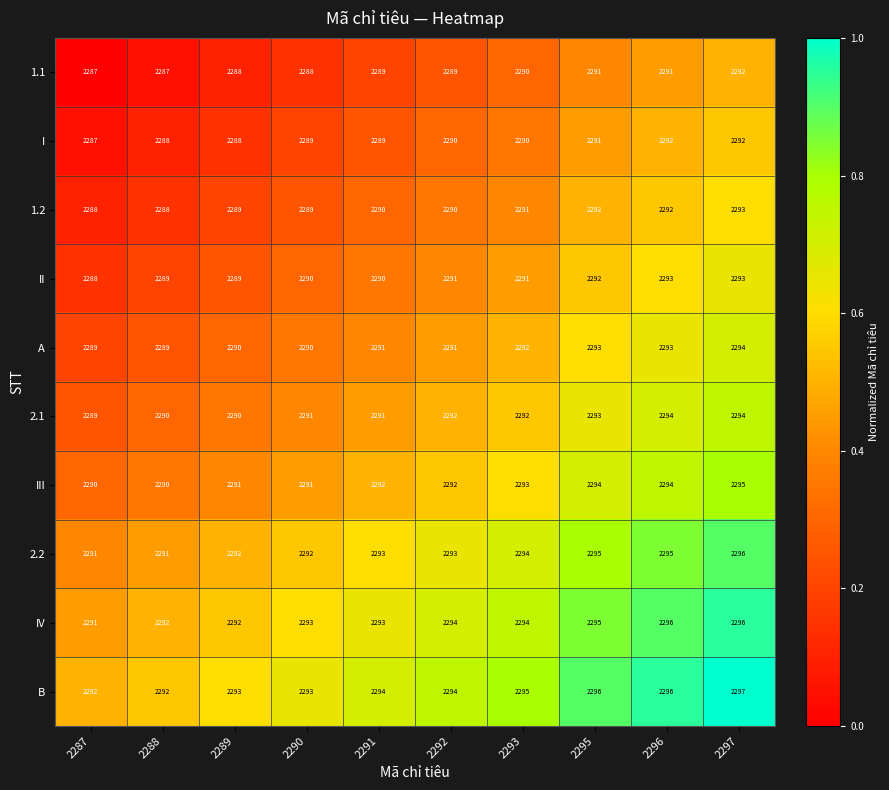

What is the sum of the IV values at 2293 and 2296?

4590